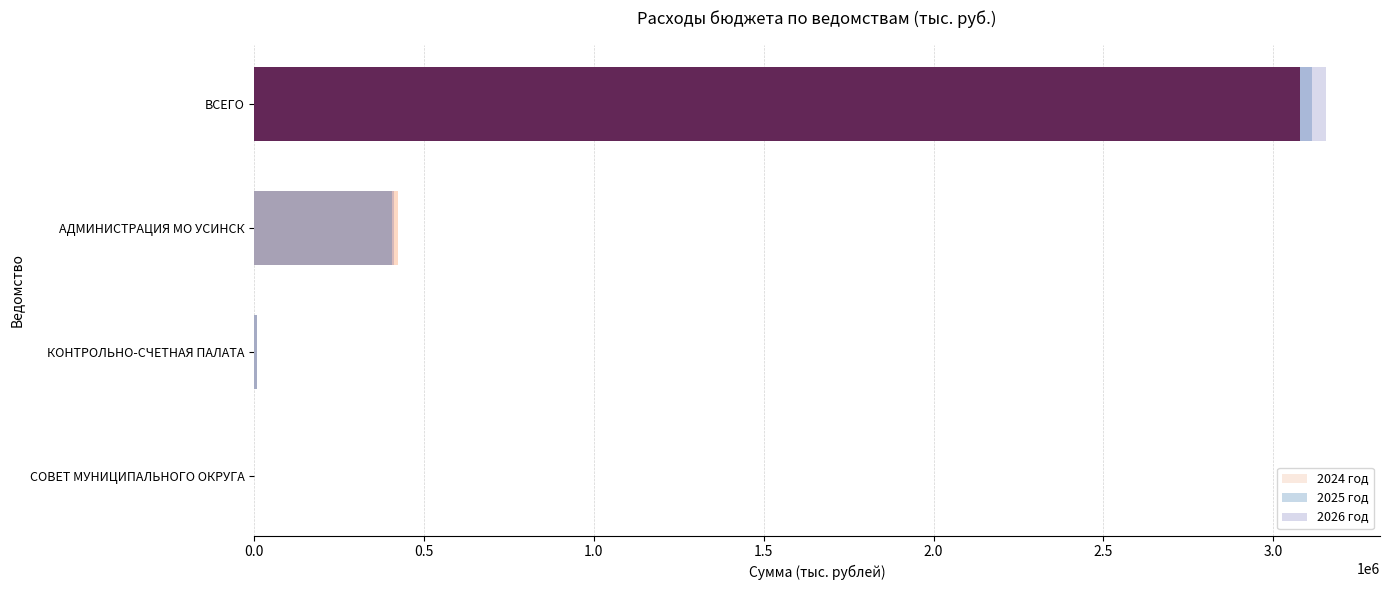

Between ВСЕГО and КОНТРОЛЬНО-СЧЕТНАЯ ПАЛАТА, which is larger?

ВСЕГО